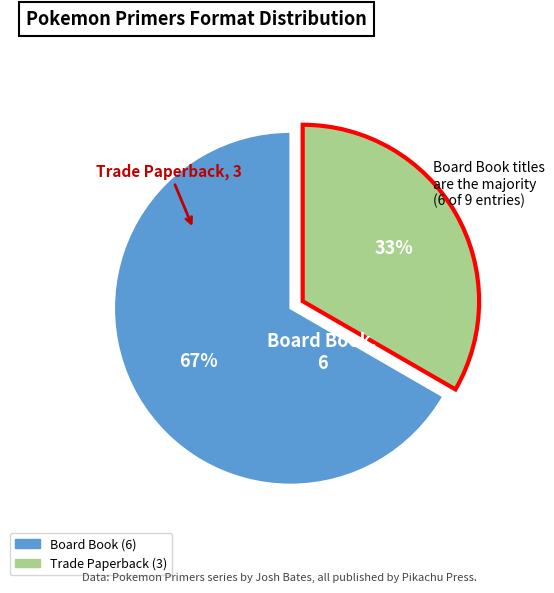

What is the majority slice?

Board Book